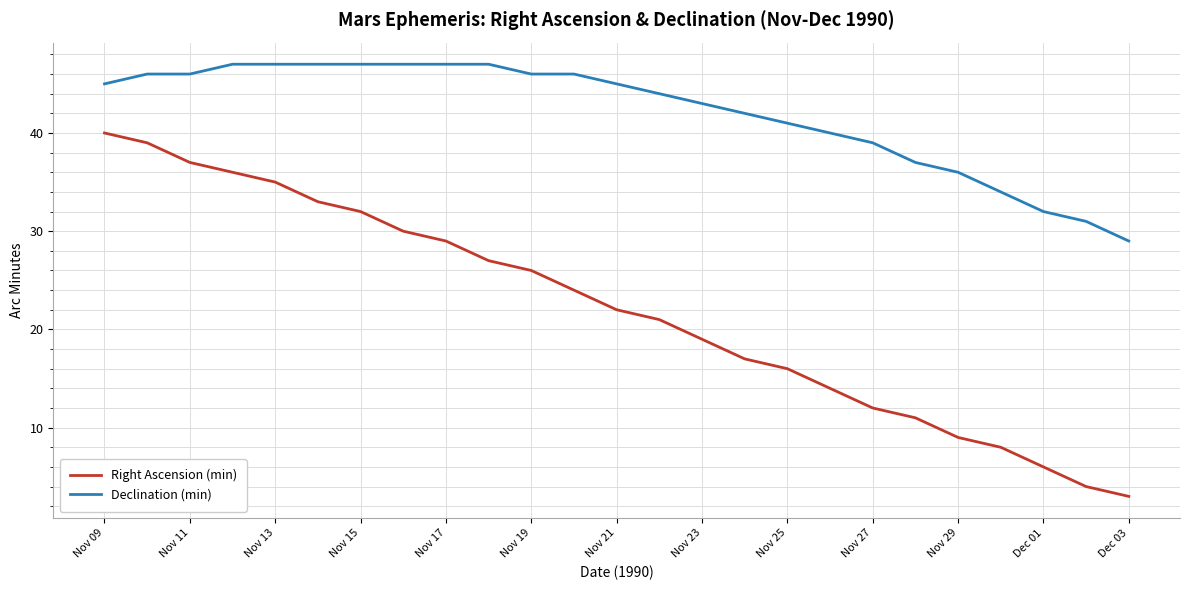

Which series has the largest total across all categories?

Declination (min)